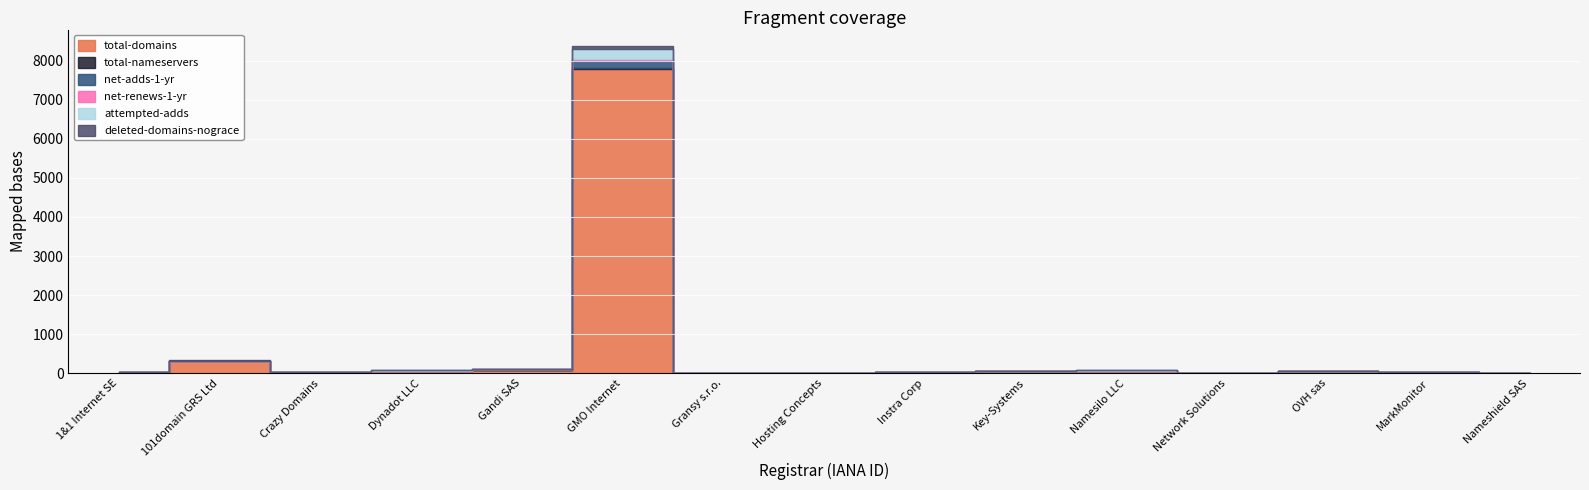

What is the difference between the second highest and minimum values in the total-domains series?

296